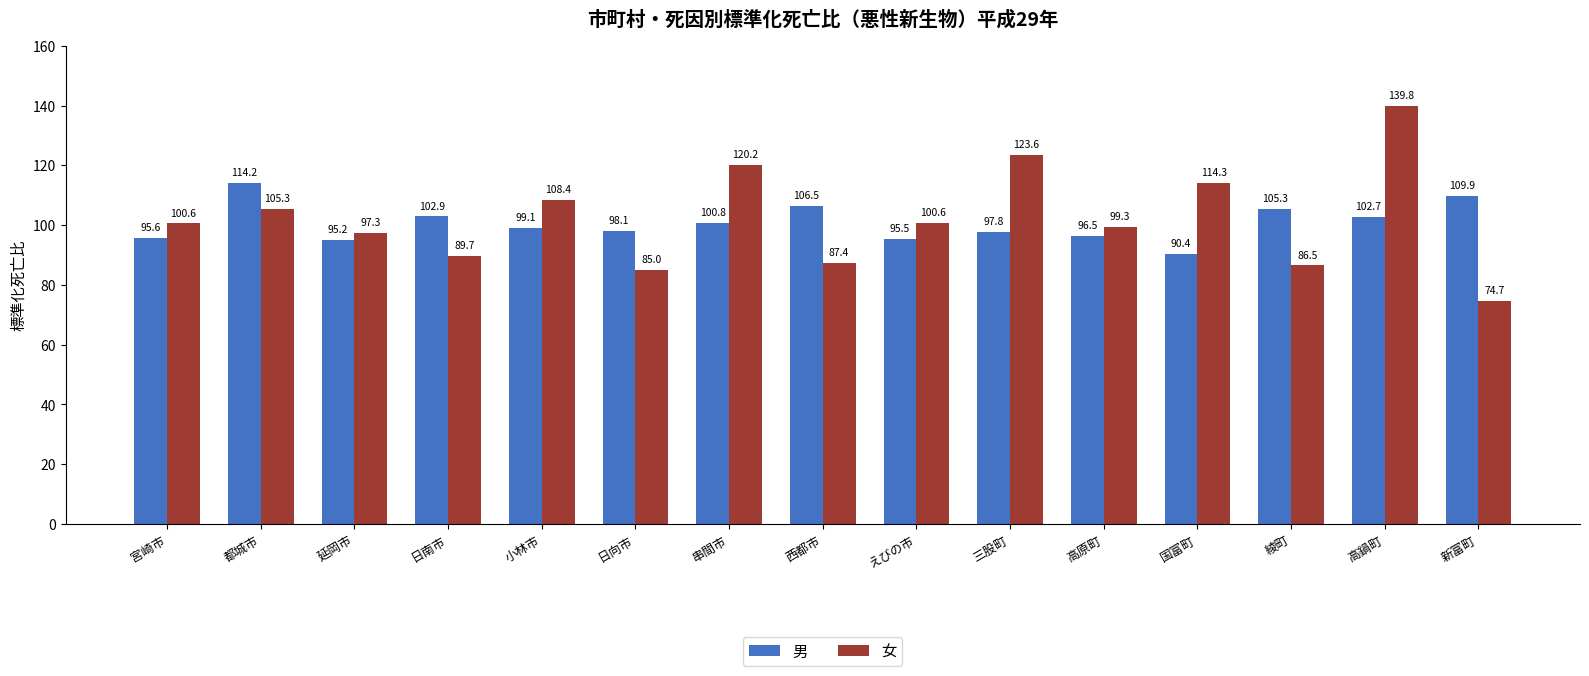

What is the sum of all 男 values?

1510.4